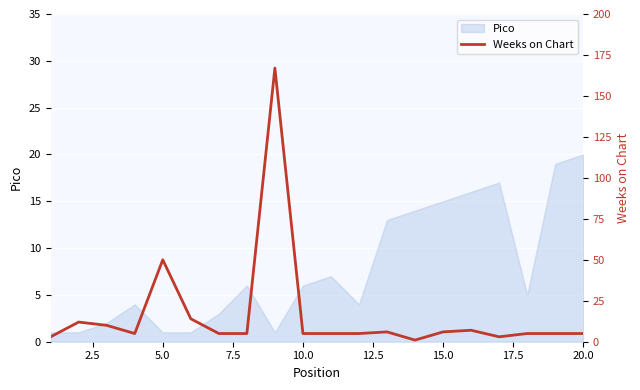

Reading right to left, list all the values displayed in this chart.

5	5	5	3	7	6	1	6	5	5	5	167	5	5	14	50	5	10	12	3